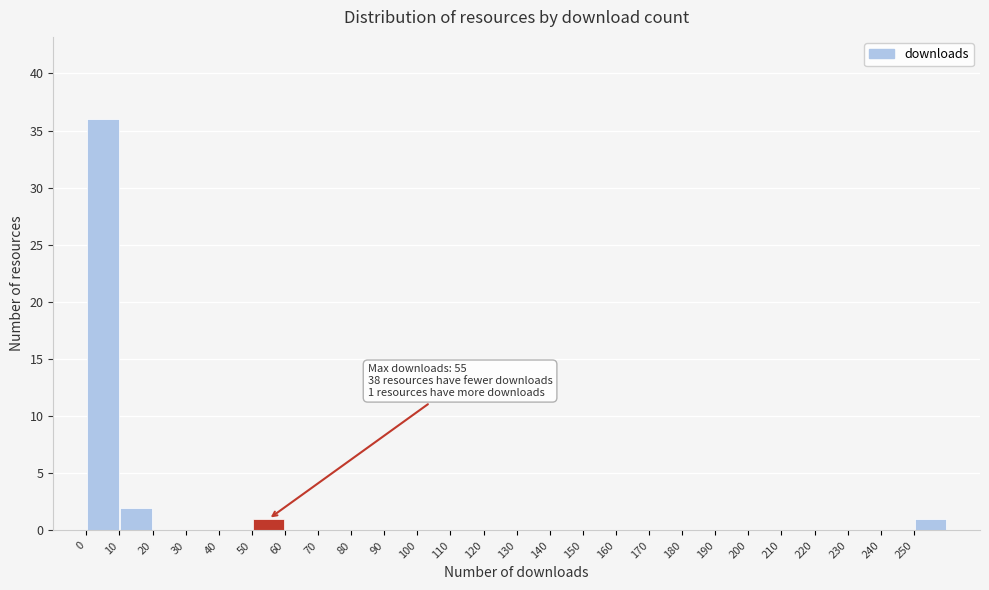

Over which range of the x-axis is the bar tallest?

0 to 10